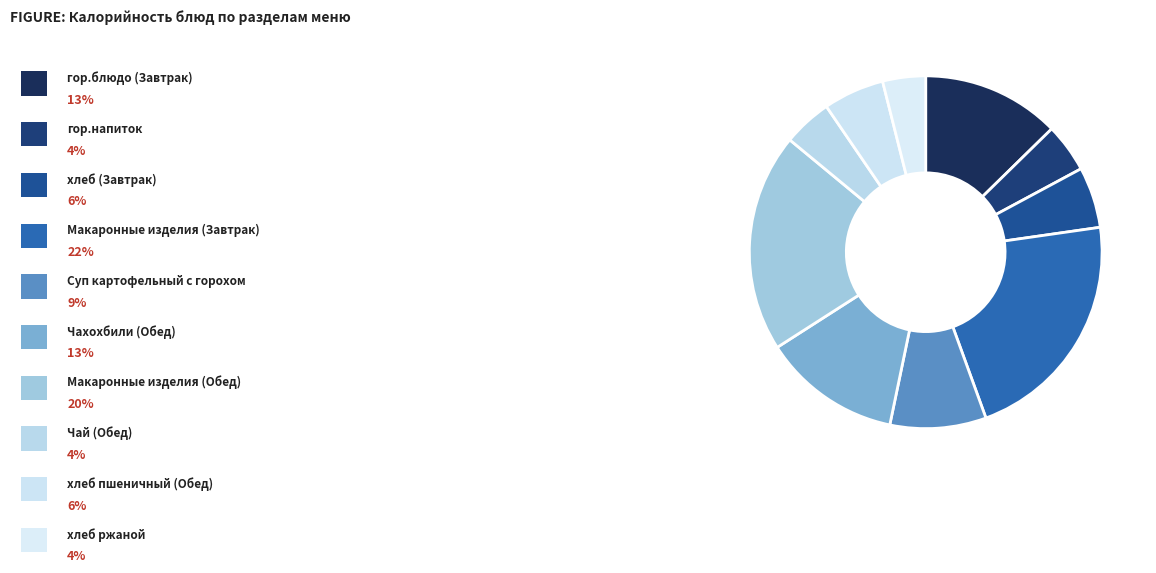

Count the number of slices in the pie.

10